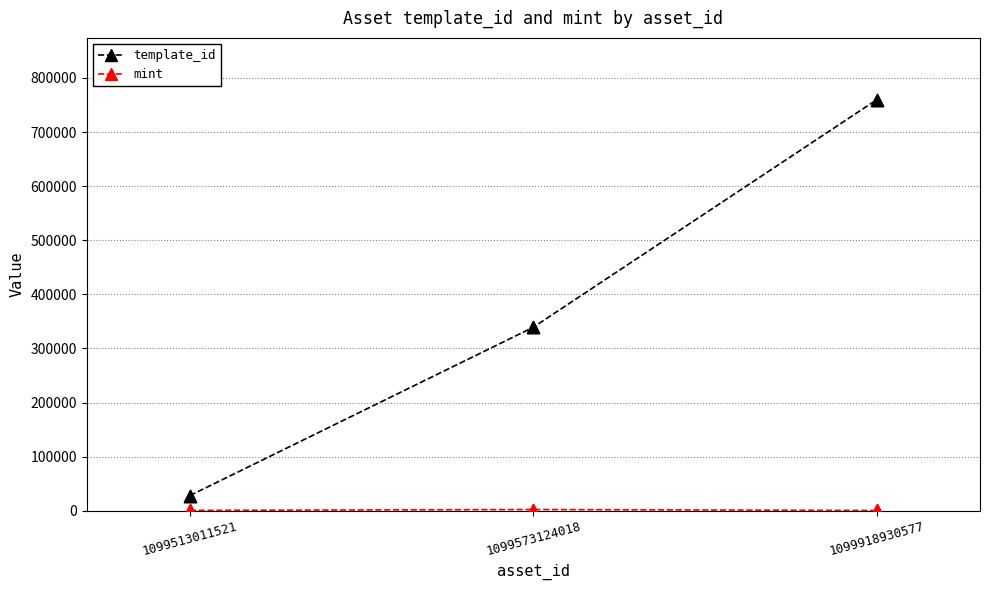

Which series has the widest spread of values?

template_id